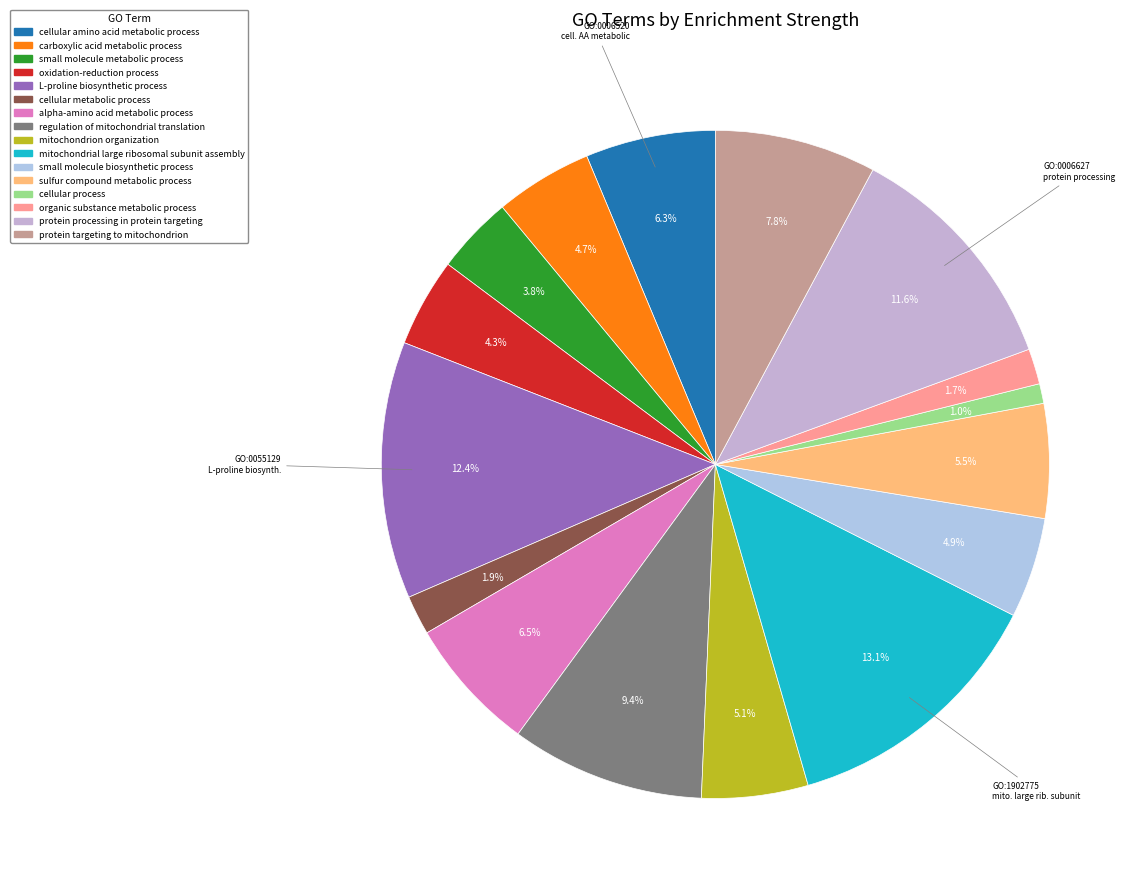

How many slices are in this pie chart?

16